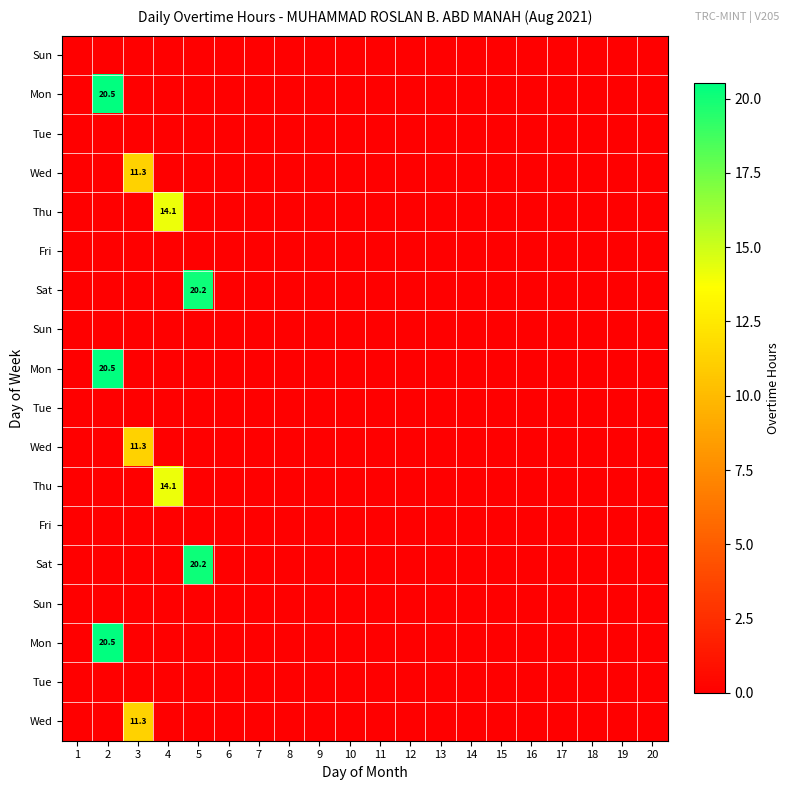

What is the total value across all series at 4?

28.3